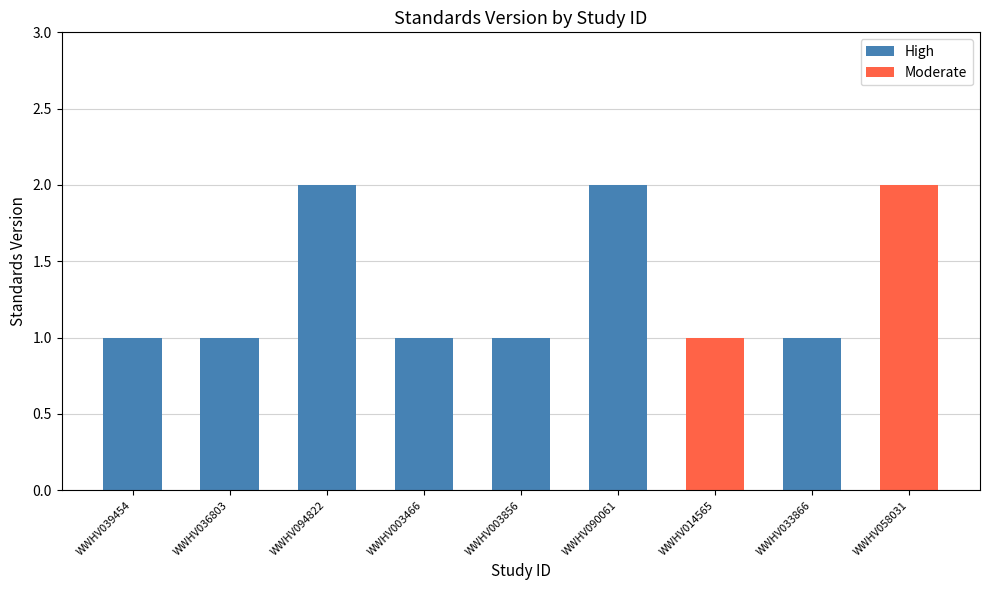

The chart shows a value of 2 at WWHV090061. True or false?

True